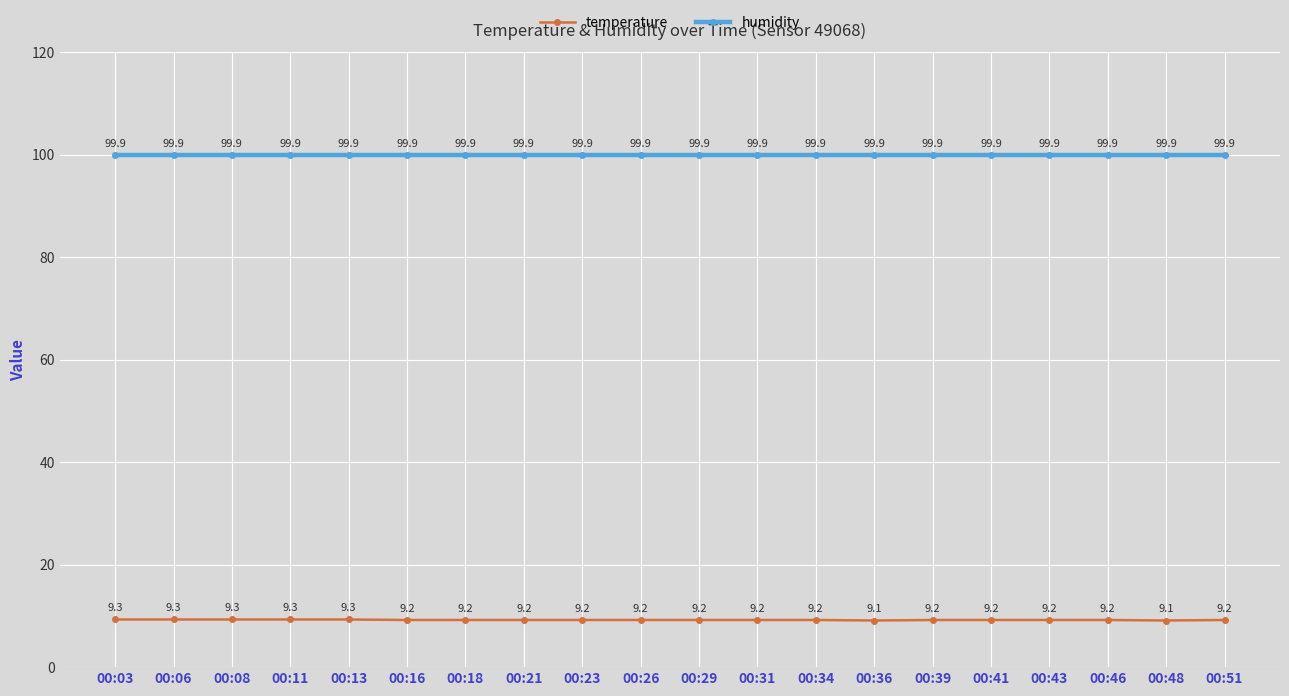

What is the value of the humidity point at the 16th from the left?

99.9